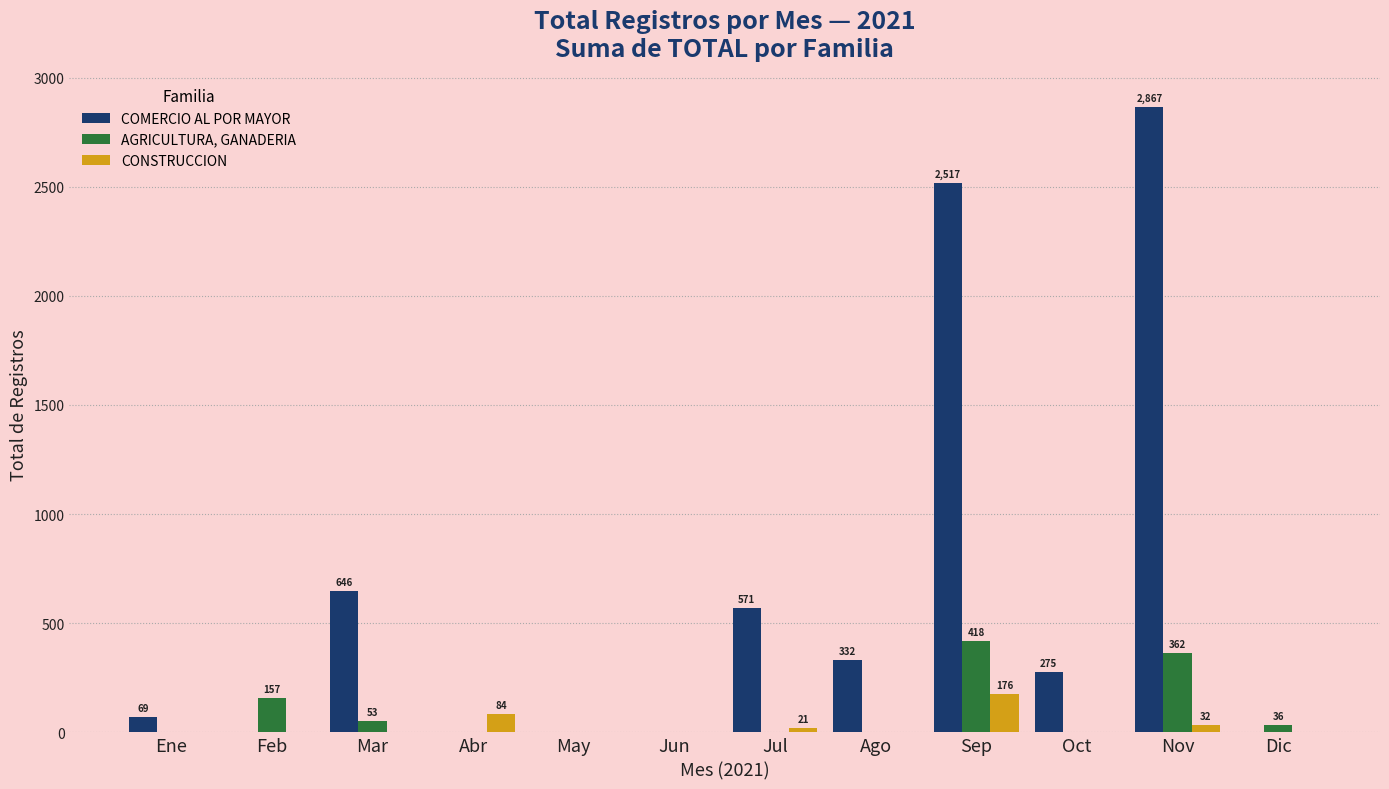

Which category has the highest value across all series?

Nov